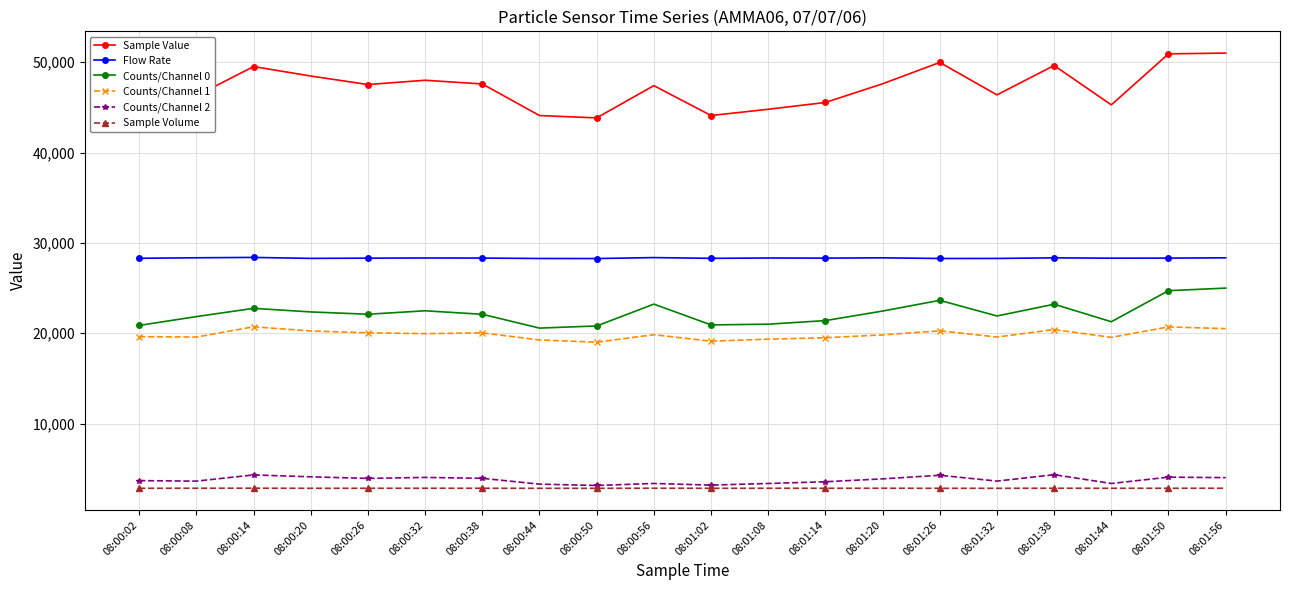

How many interior local valleys does the Sample Value series have?

5